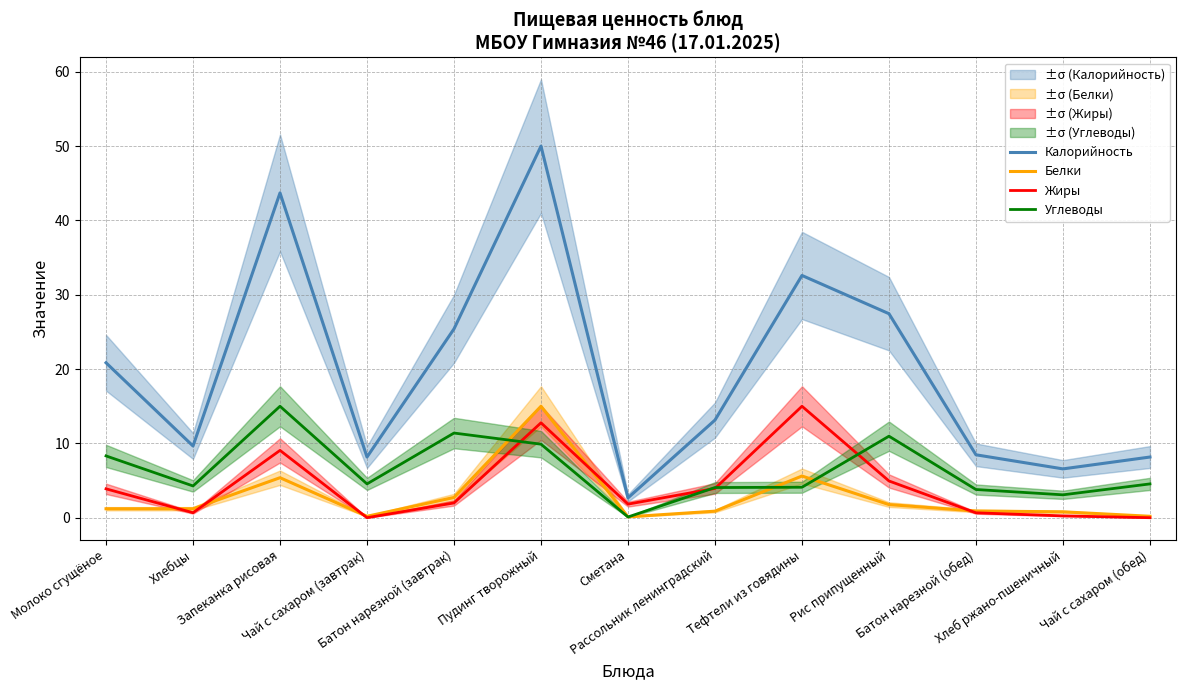

At which label is Белки closest to 7?

Тефтели из говядины